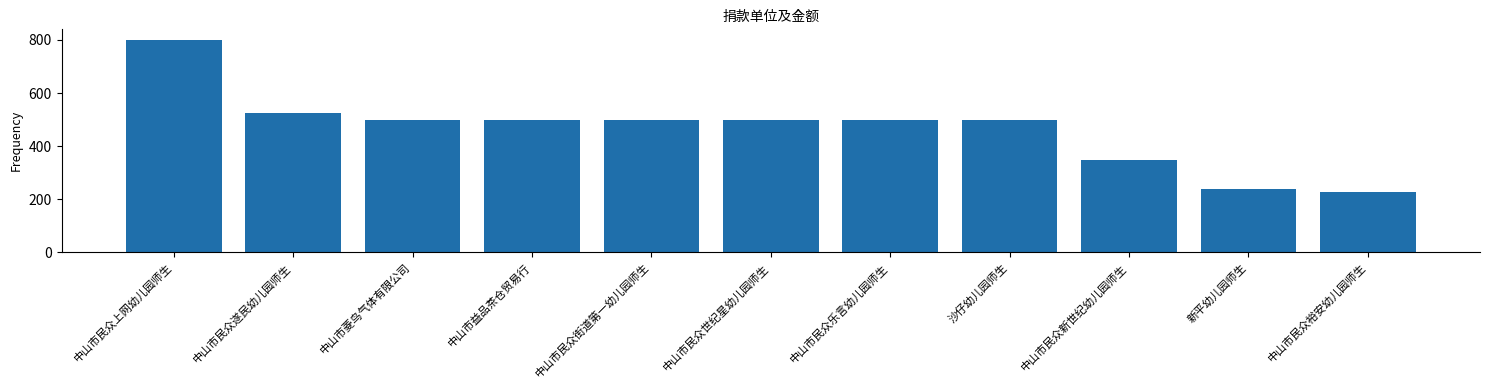

What position from the right is 中山市民众裕安幼儿园师生?

1